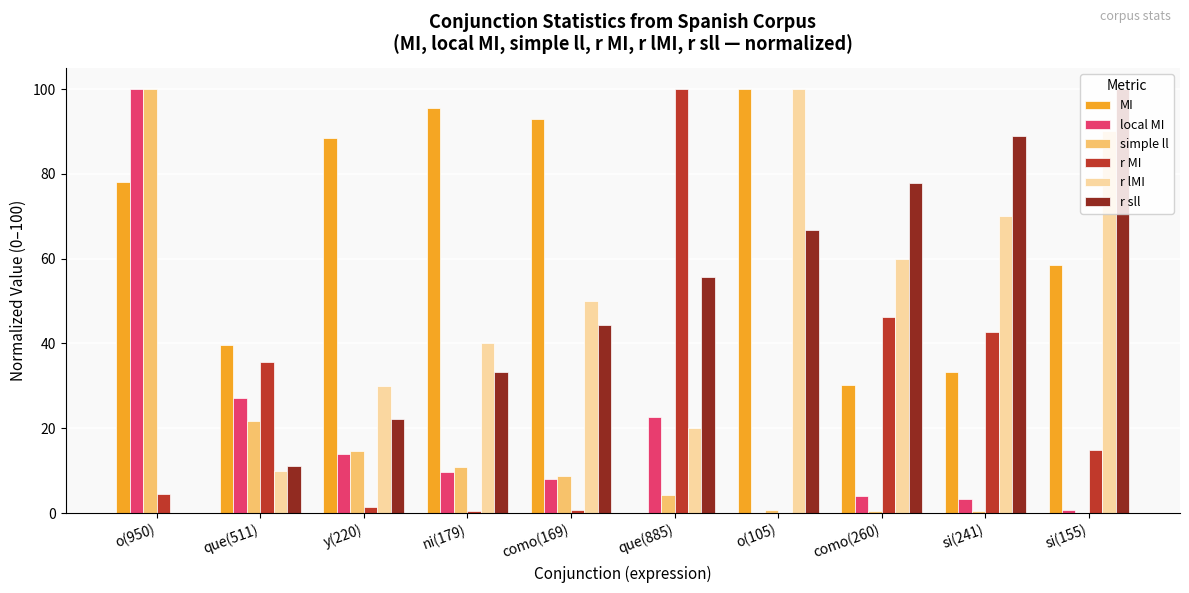

At which label does r MI reach its peak?

que(885)